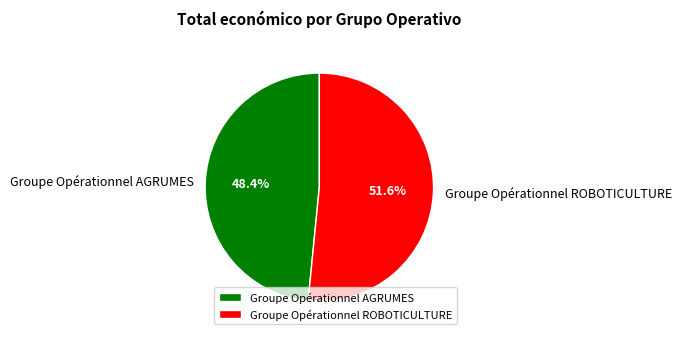

Does Groupe Opérationnel AGRUMES account for over 50% of the chart?

No